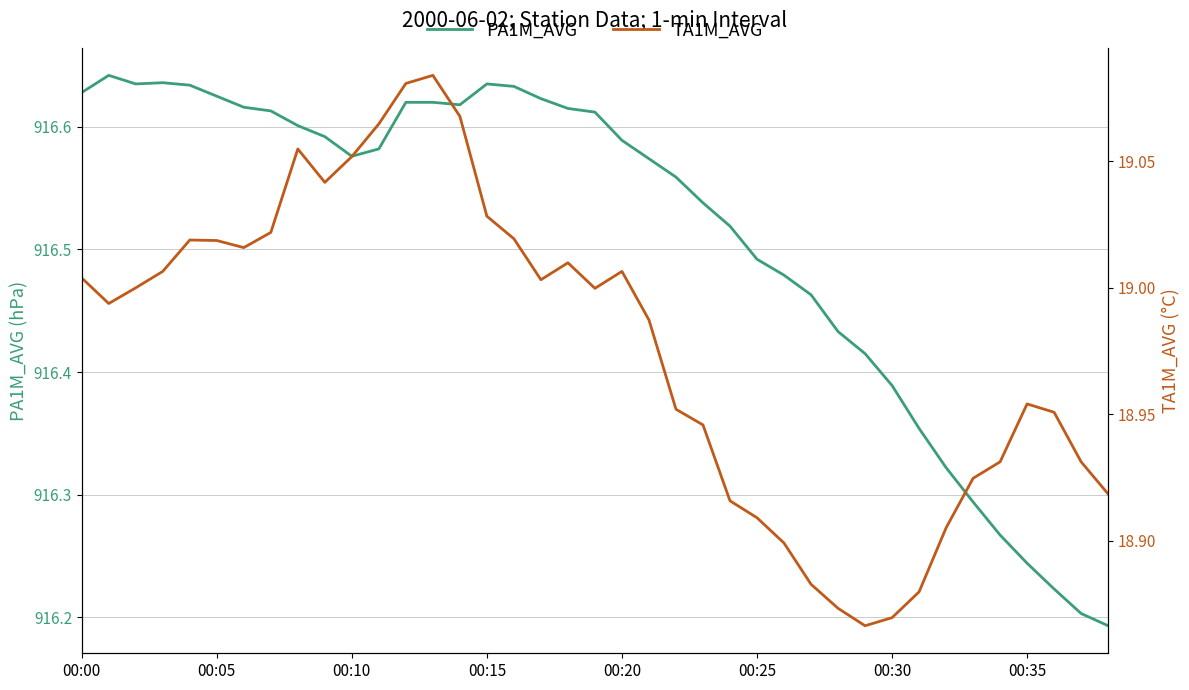

What is the difference between the TA1M_AVG values at 00:15 and 14?

0.1